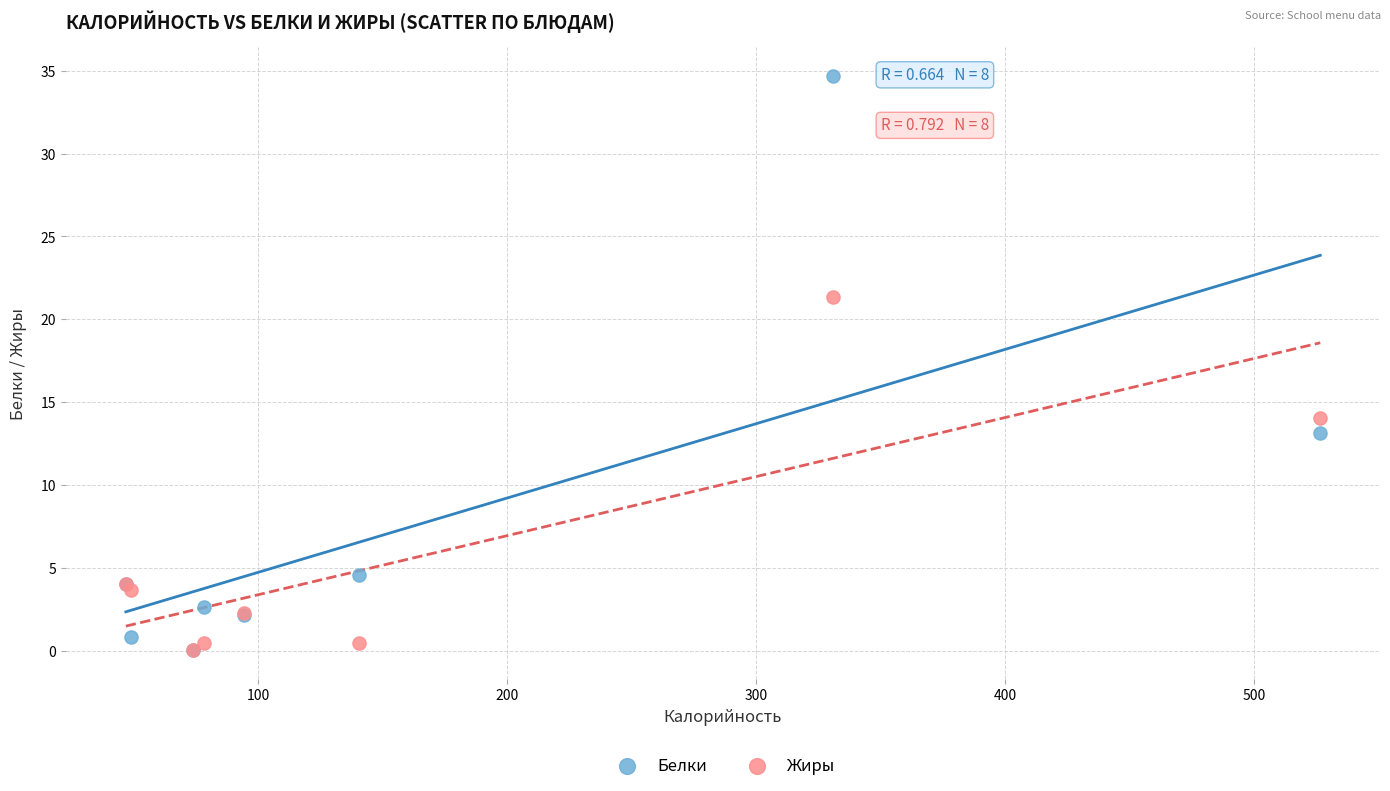

Which series contains the highest Y value?

Белки